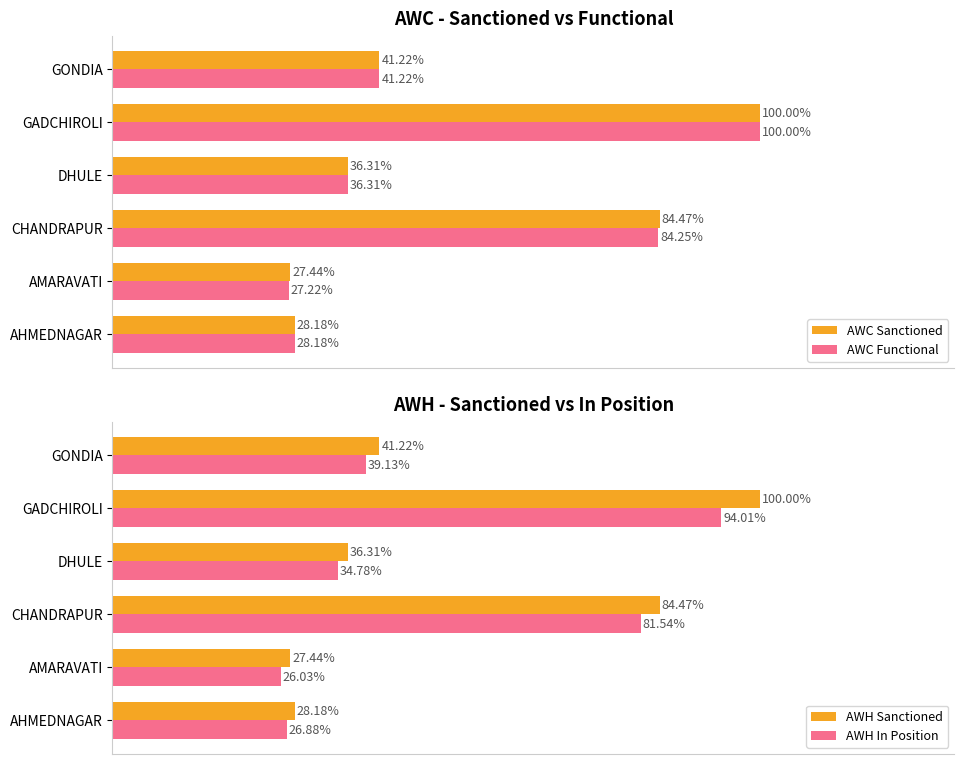

The value of AWH Sanctioned at GONDIA is 431. True or false?

False